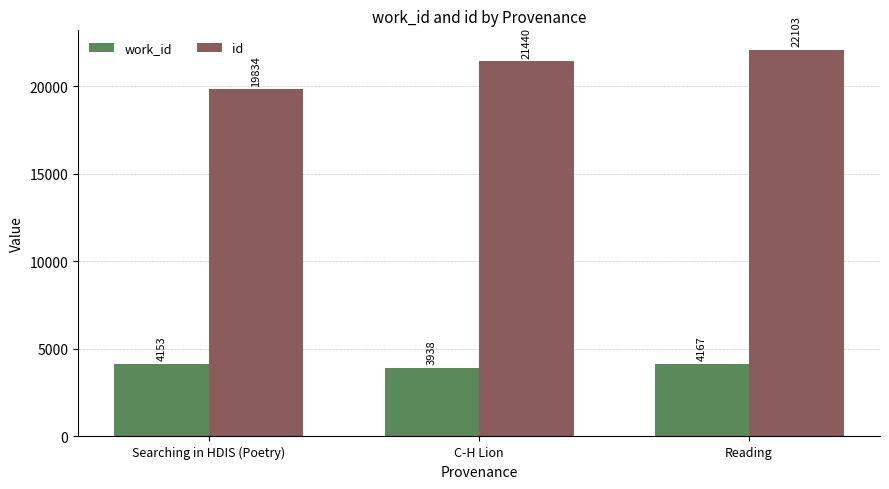

How many id values are between 19834 and 22103?

3